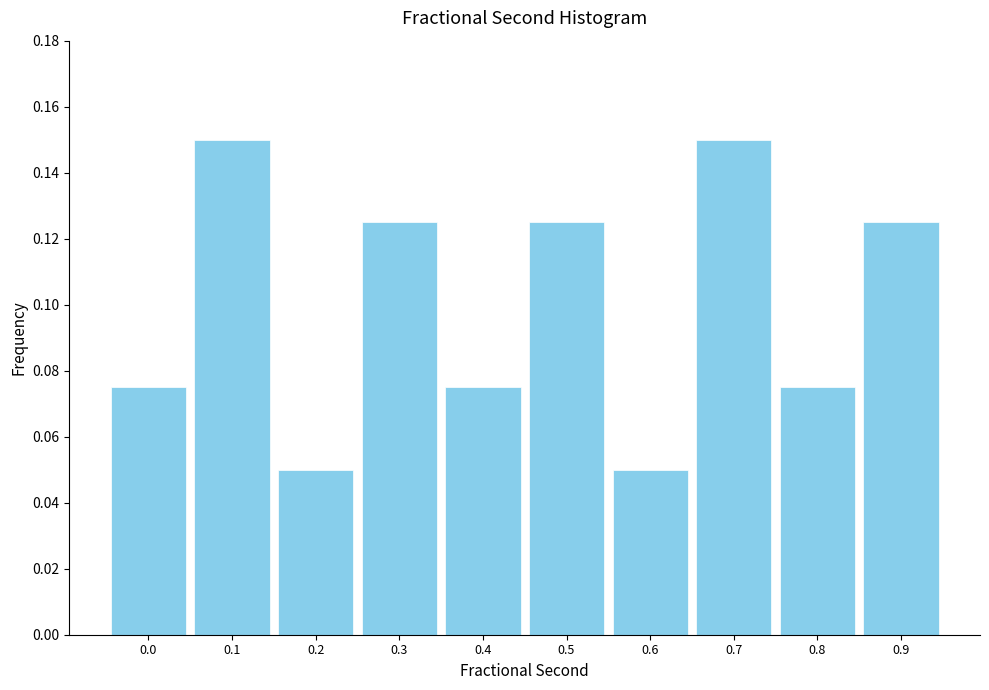

The value at 0.9 is 0.0. True or false?

False